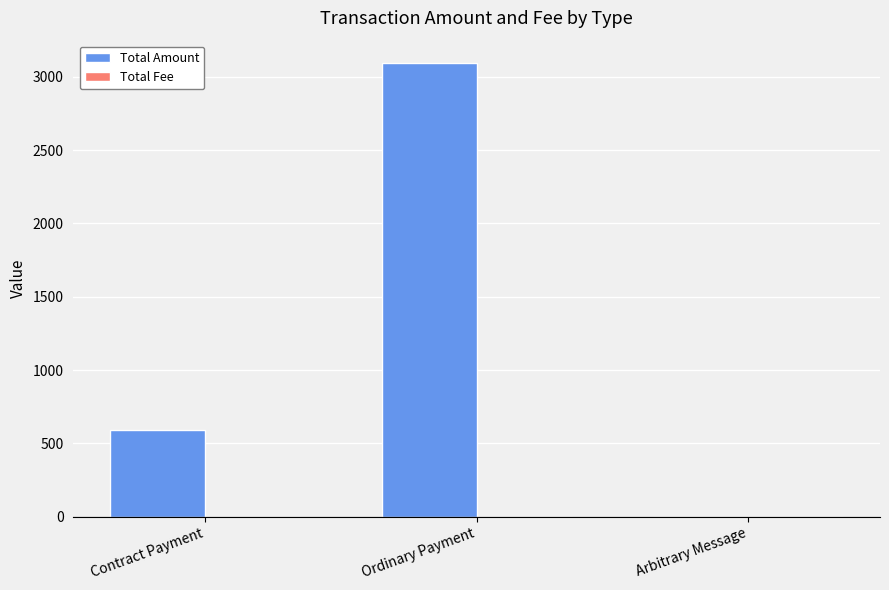

Is it true that Total Amount equals 0.0 at Arbitrary Message?

True